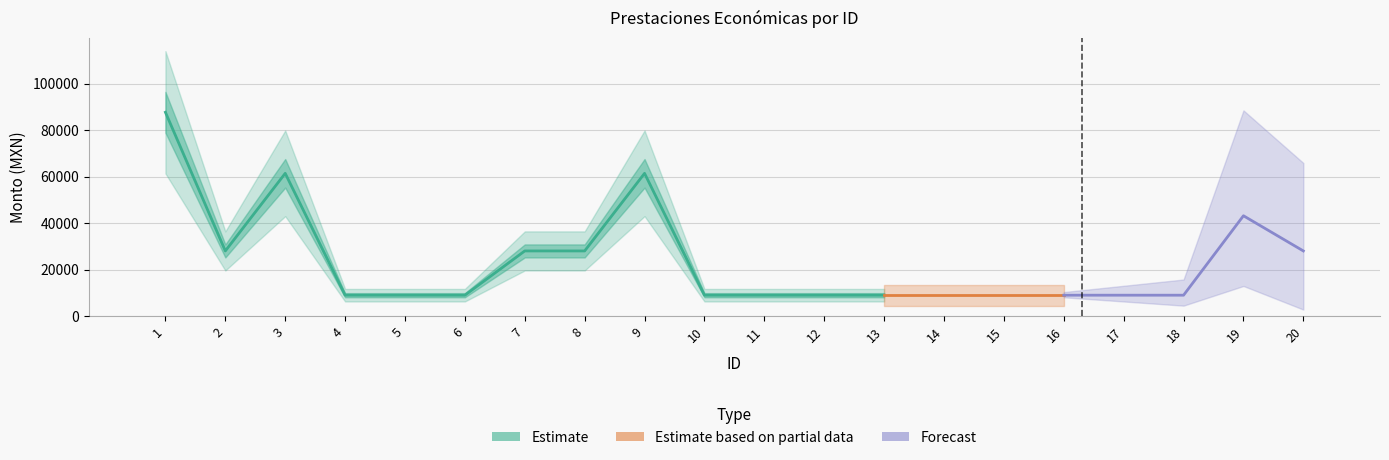

List the labels in order of value, smallest first.

4, 5, 6, 10, 11, 12, 13, 14, 15, 16, 17, 18, 2, 7, 8, 20, 19, 3, 9, 1